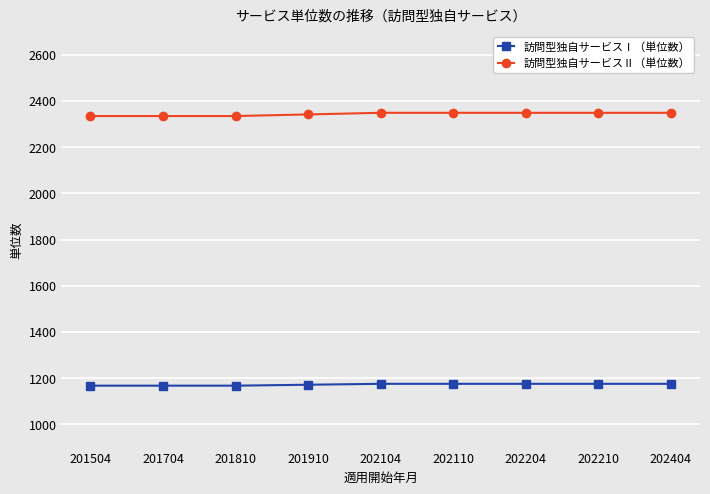

How many categories are shown in the chart?

9